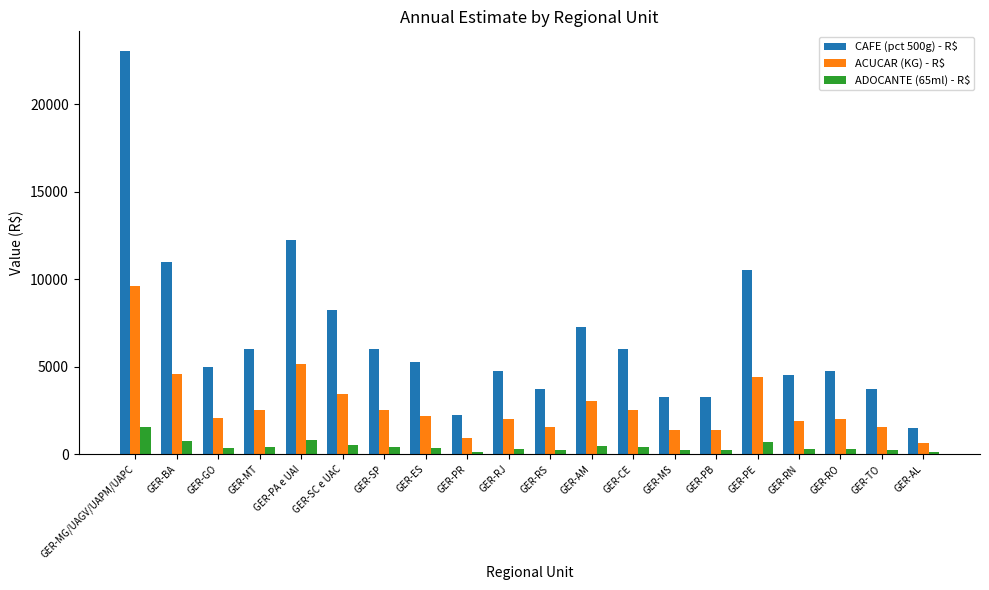

What is the label of the 19th bar from the left?

GER-TO